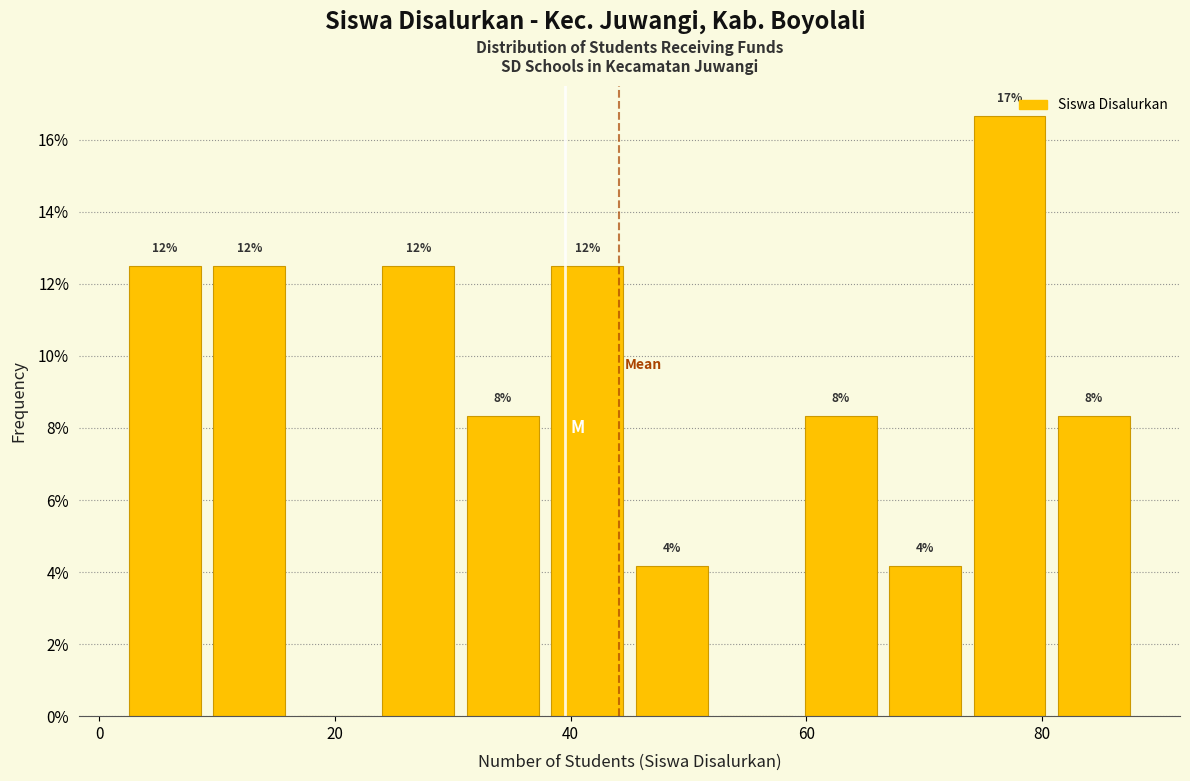

Read against the x-axis, roughly where is the centre of the tallest bar?

78